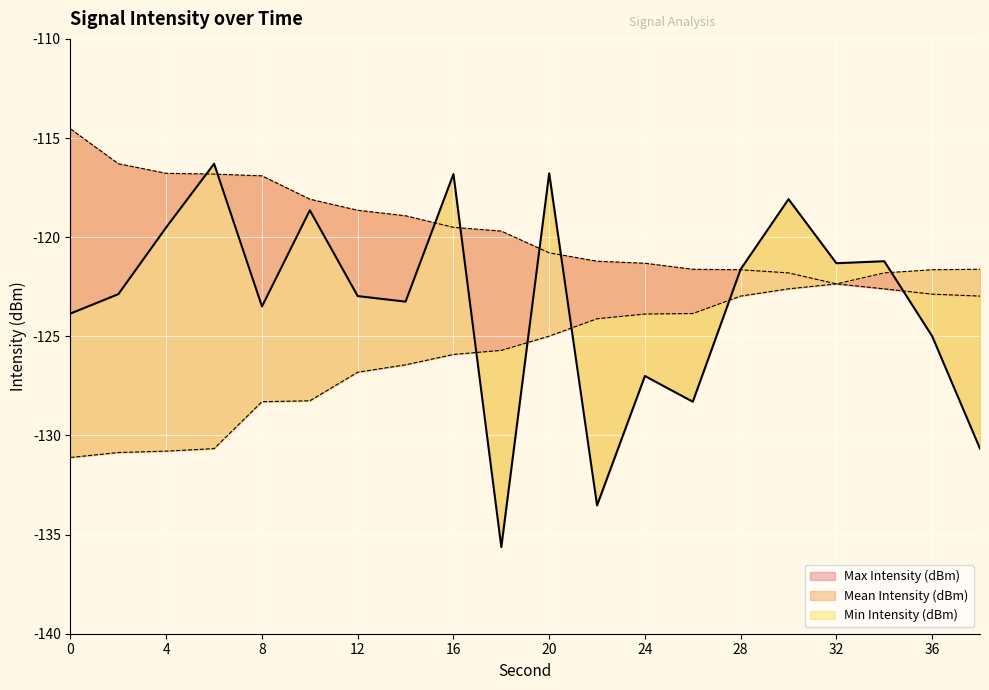

How many data points in Mean Intensity (dBm) are above -122?

9